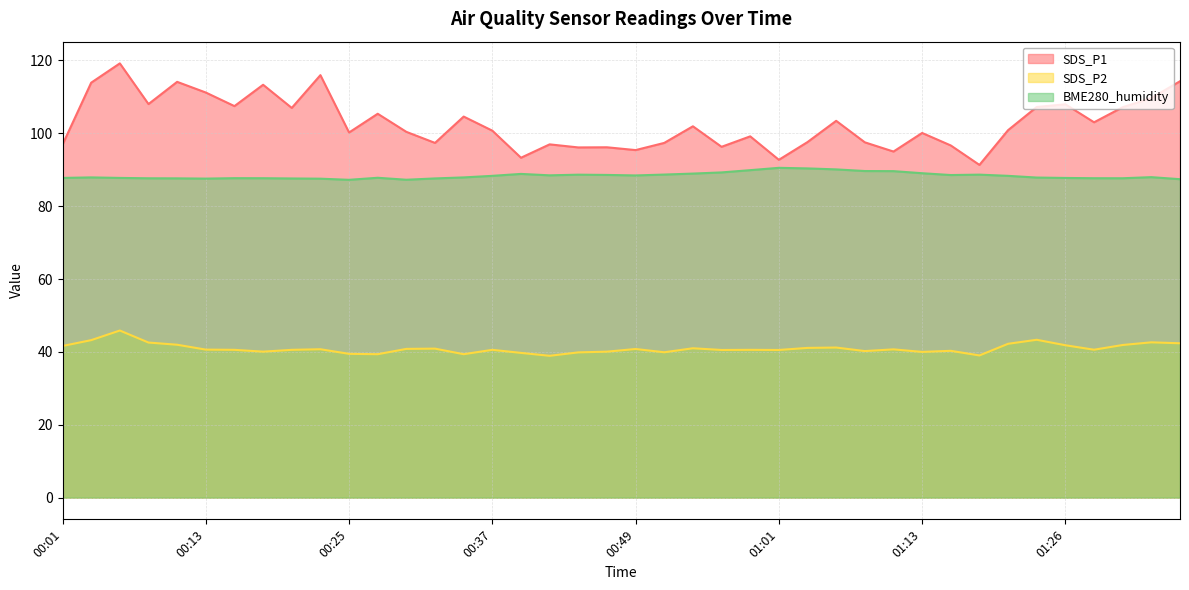

What is the total value across all series at 00:49?

224.6